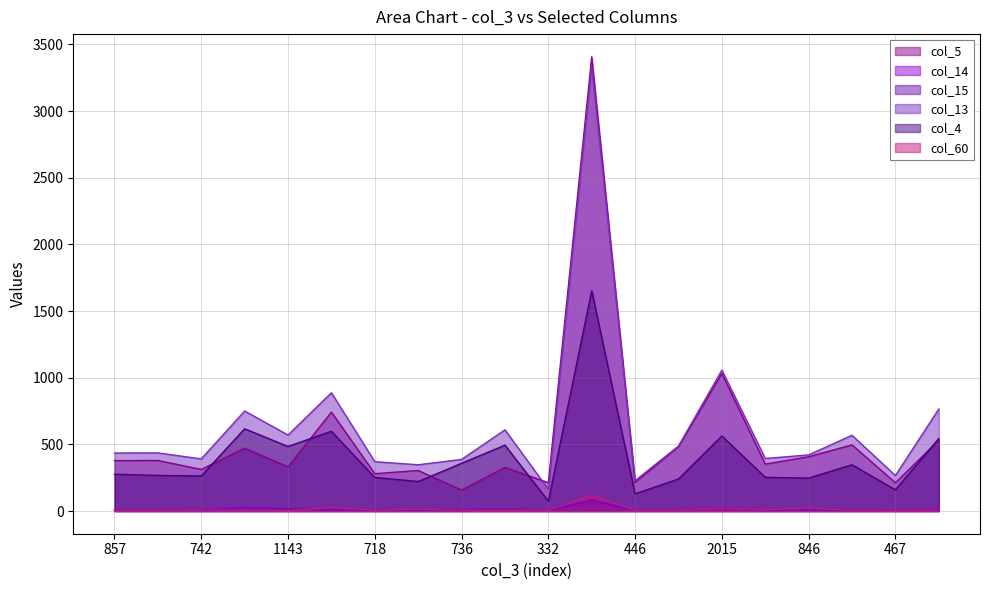

Rank the series by their maximum value, from lowest to highest.

col_14, col_15, col_60, col_4, col_13, col_5